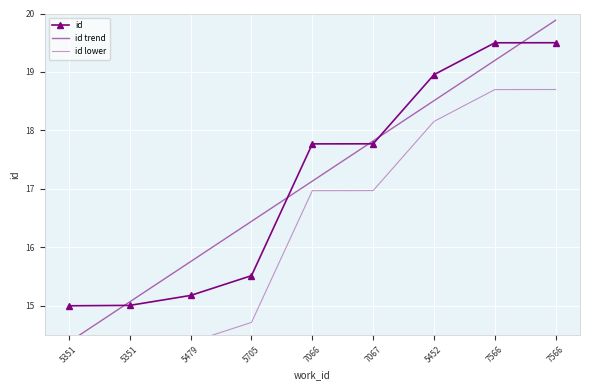

True or false: id lower has a value of 27.9 at 7566.

False